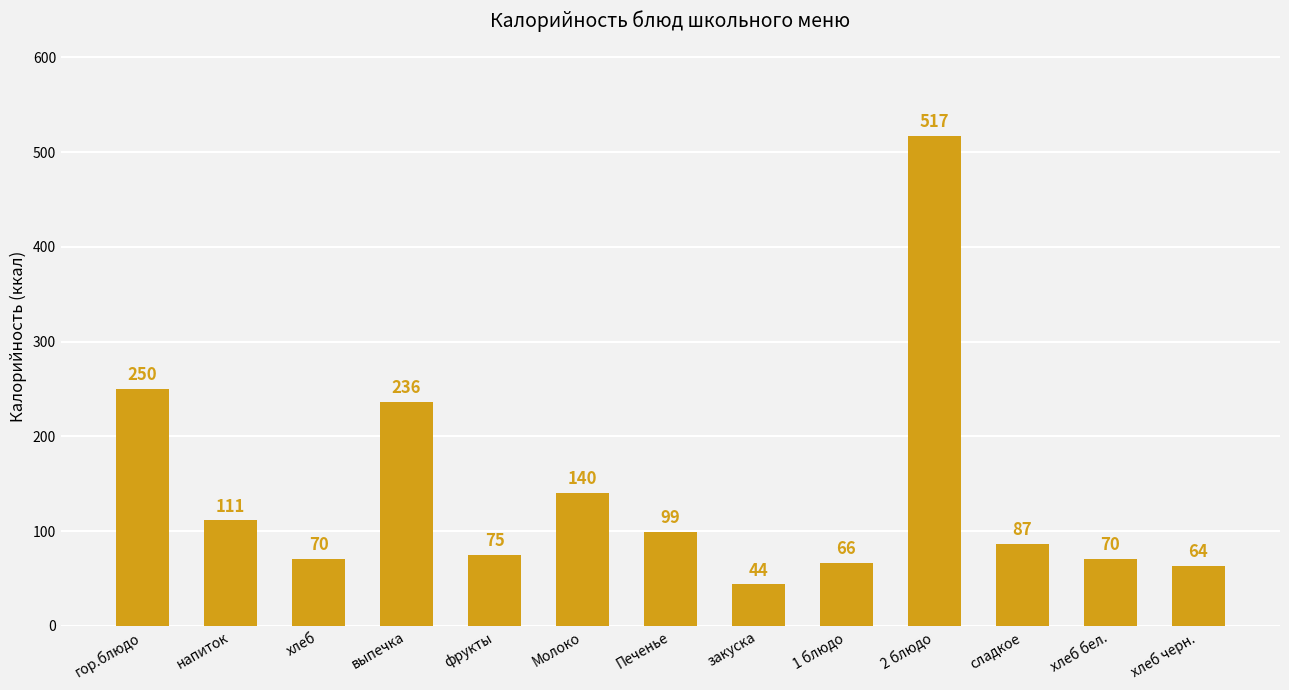

At which label does the data first exceed 86?

гор.блюдо